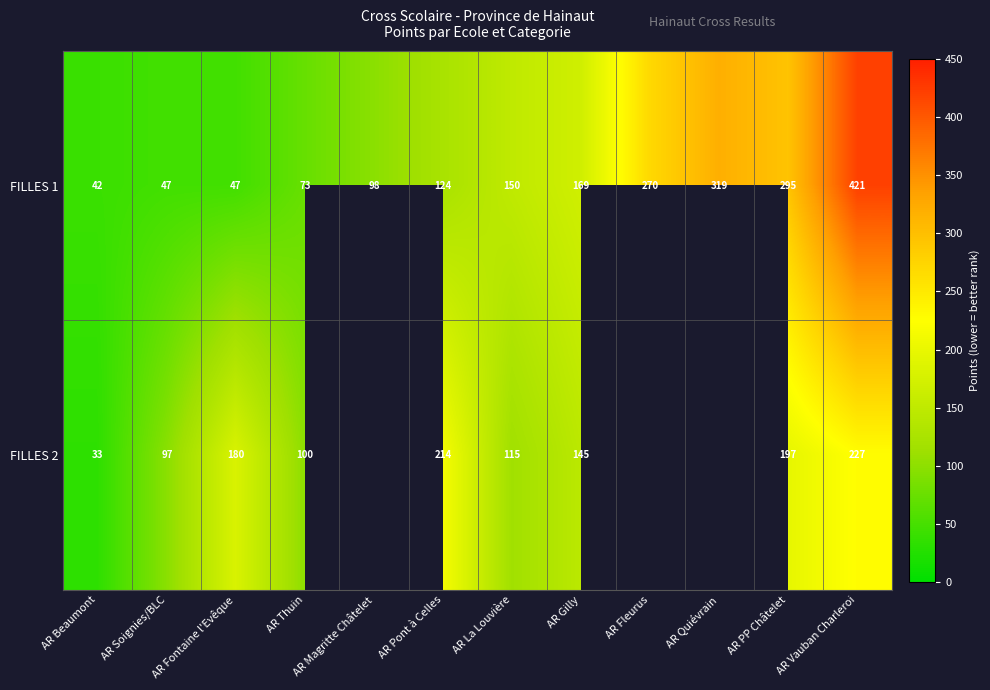

What is the approximate value of FILLES 1 at AR Quiévrain, to the nearest 50?

300